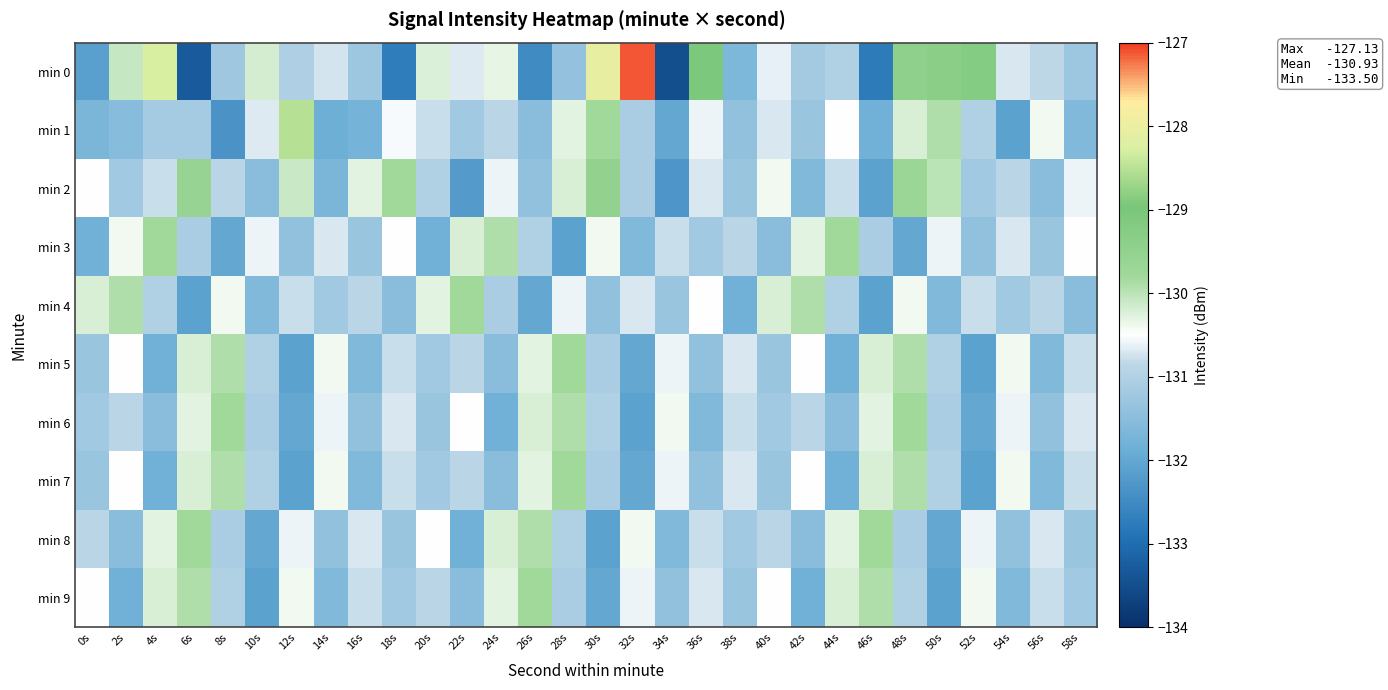

At how many categories does at least one series exceed -128?

1